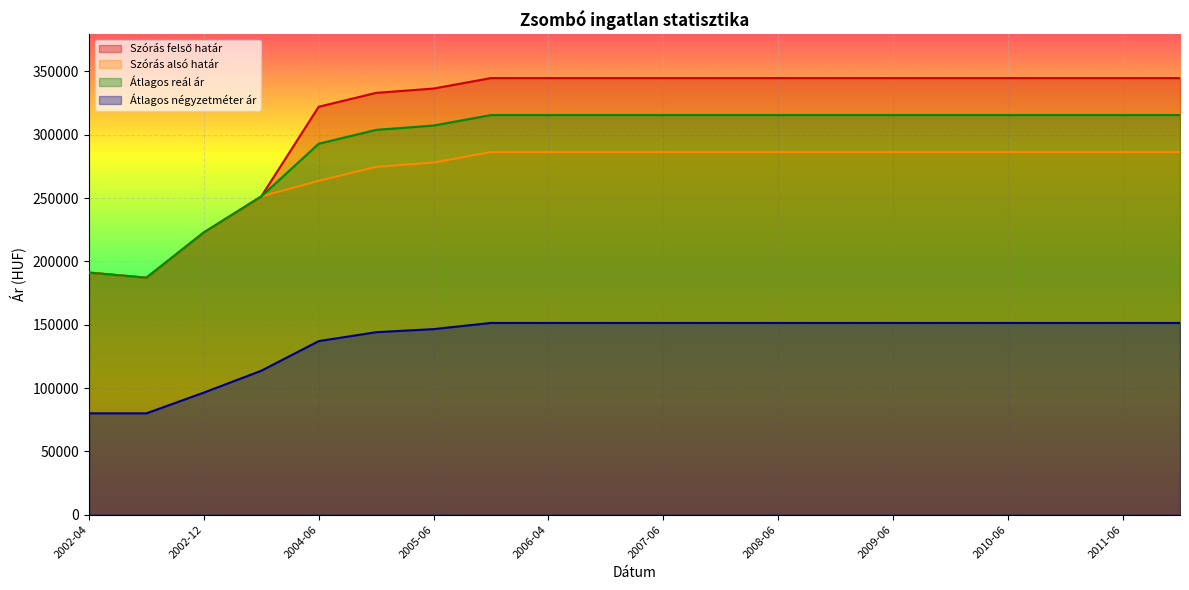

List the labels in order of Szórás alsó határ value, largest first.

2005-12, 2006-04, 2006-12, 2007-06, 2007-12, 2008-06, 2008-12, 2009-06, 2009-12, 2010-06, 2010-12, 2011-06, 2011-12, 2005-06, 2004-12, 2004-06, 2003-12, 2002-12, 2002-04, 2002-09